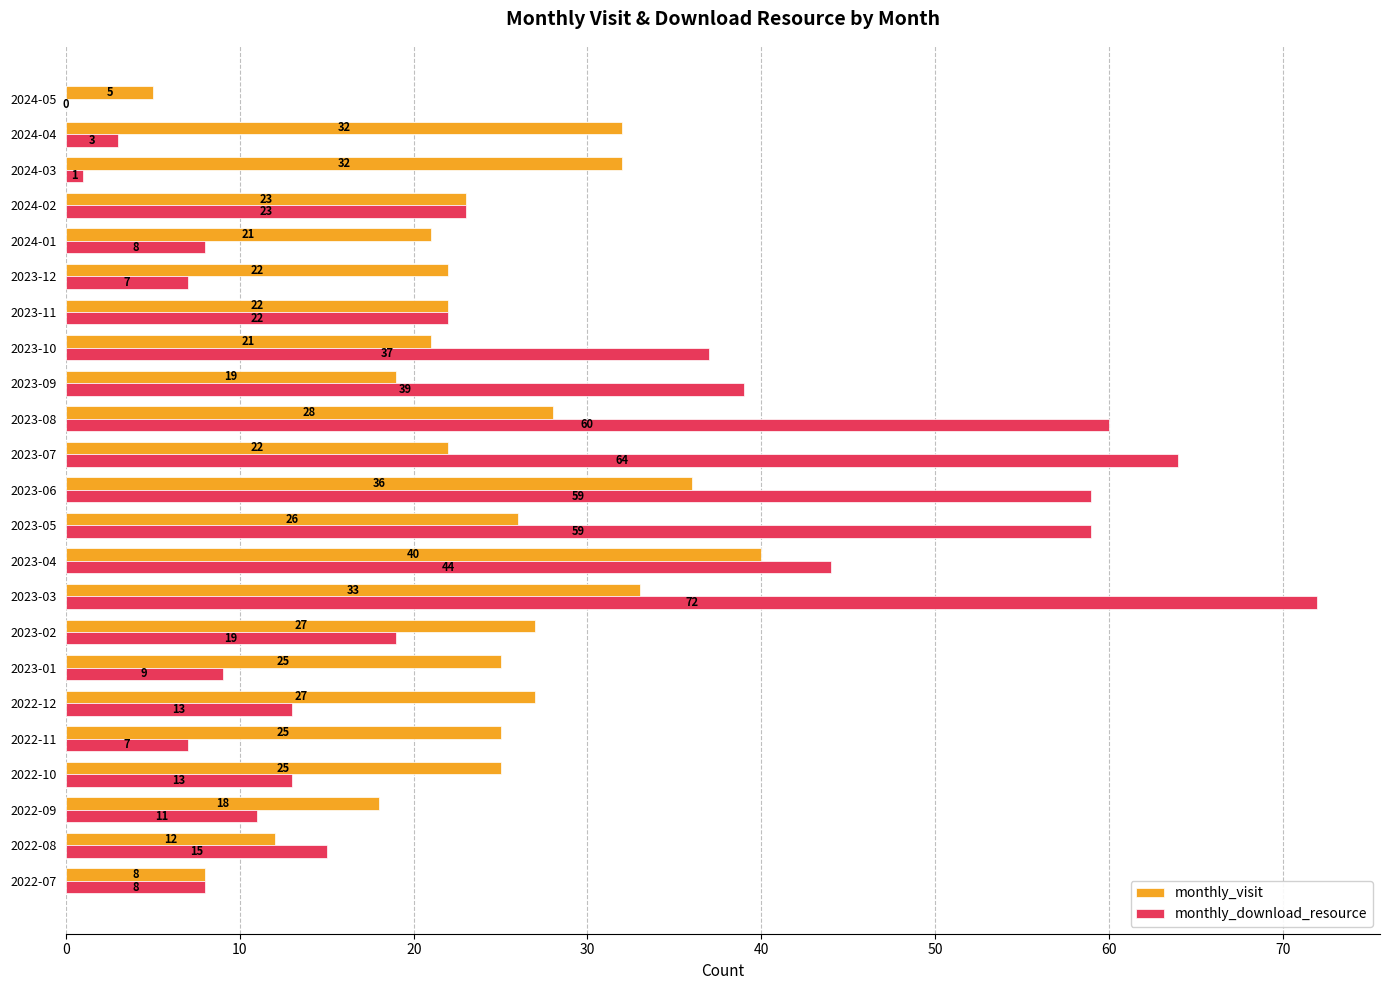

The monthly_visit series shows 22 at 2023-07. True or false?

True